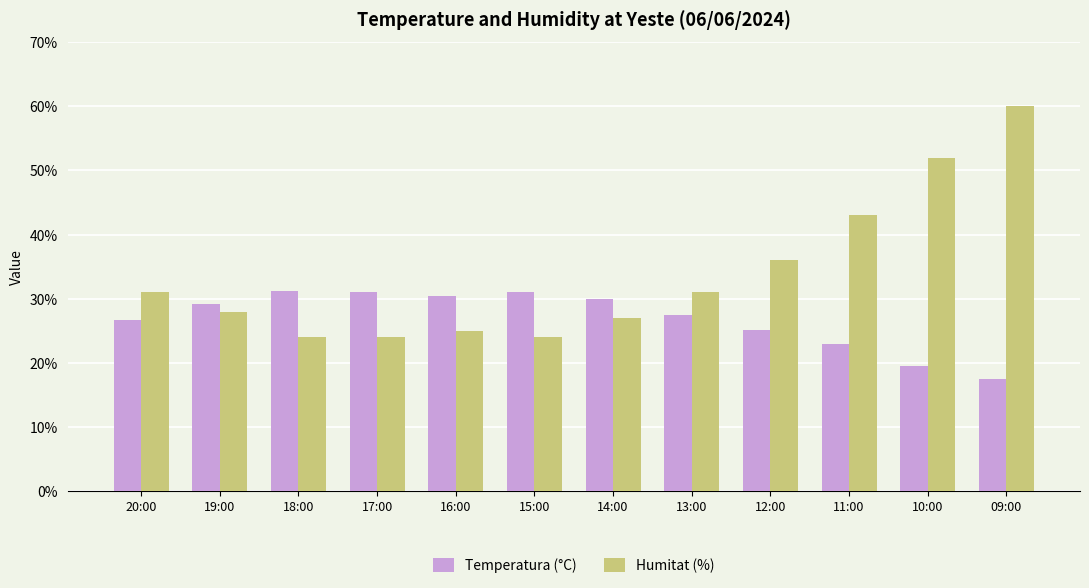

Is it true that Temperatura (°C) equals 33.3 at 10:00?

False